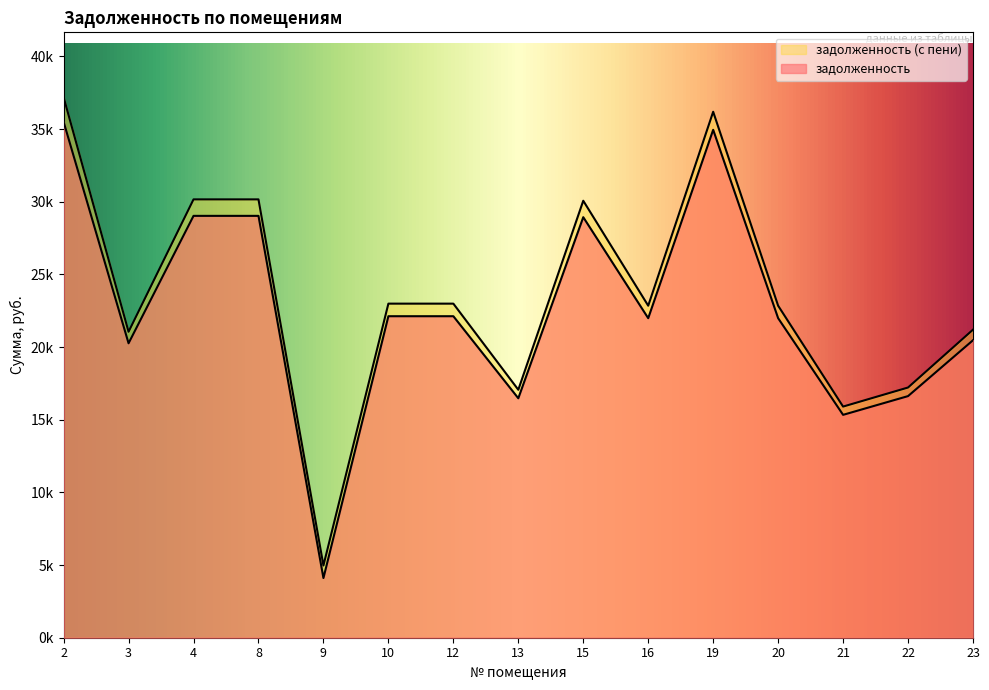

What is the maximum value shown in the chart?

37197.5